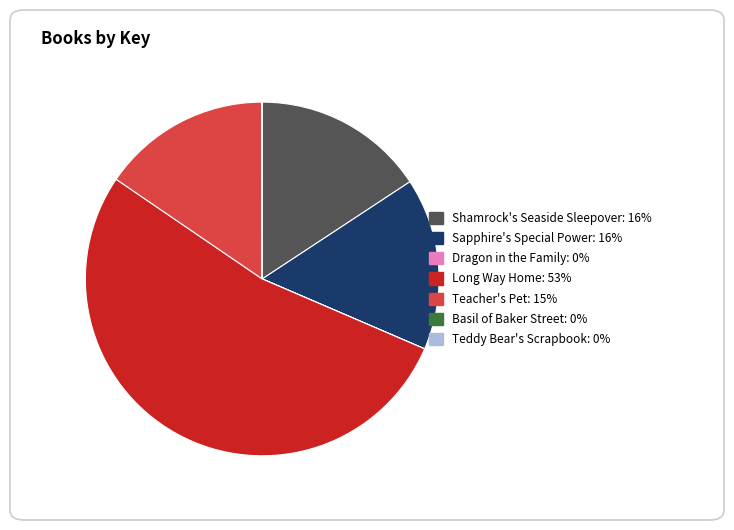

Combined, do Long Way Home and Sapphire's Special Power account for over 50%?

Yes